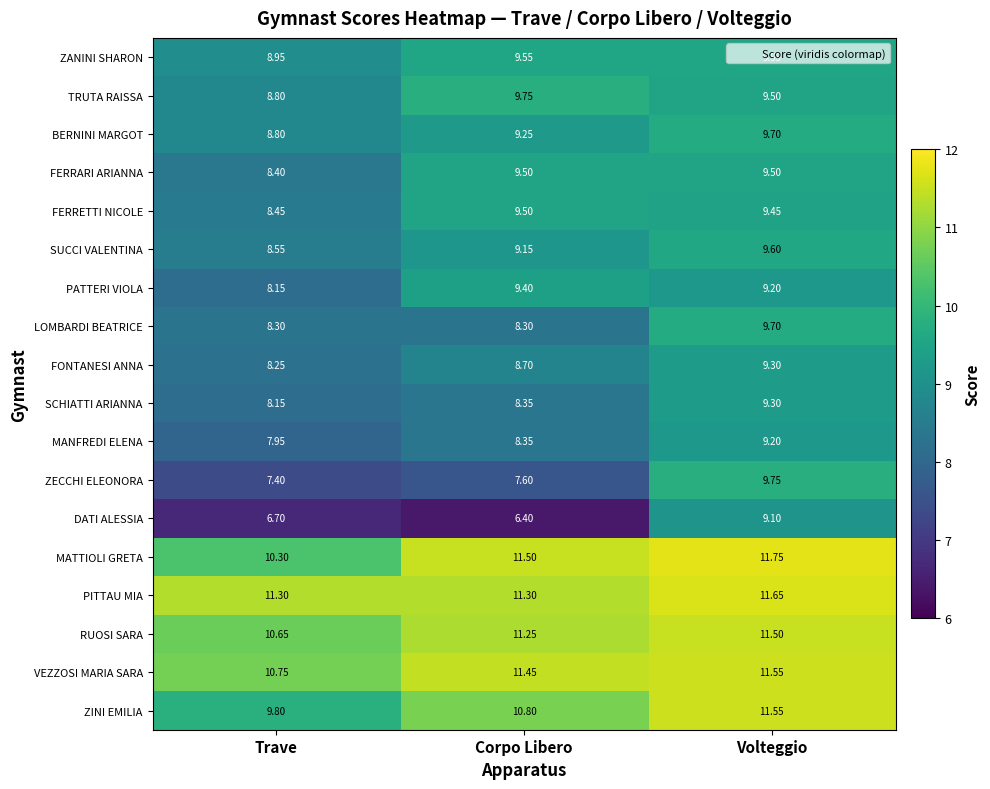

At which label does ZANINI SHARON first exceed 9?

Corpo Libero